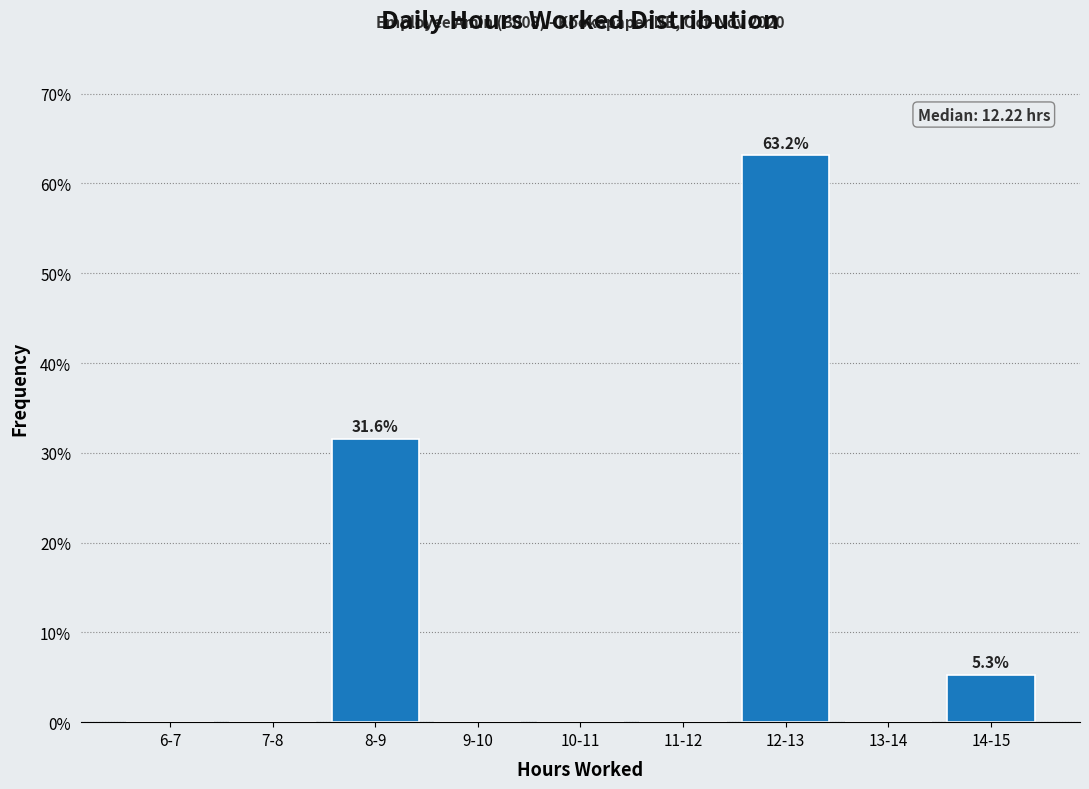

Reading left to right, transcribe all the data shown in this chart.

6-7=0.0	7-8=0.0	8-9=31.6	9-10=0.0	10-11=0.0	11-12=0.0	12-13=63.2	13-14=0.0	14-15=5.3